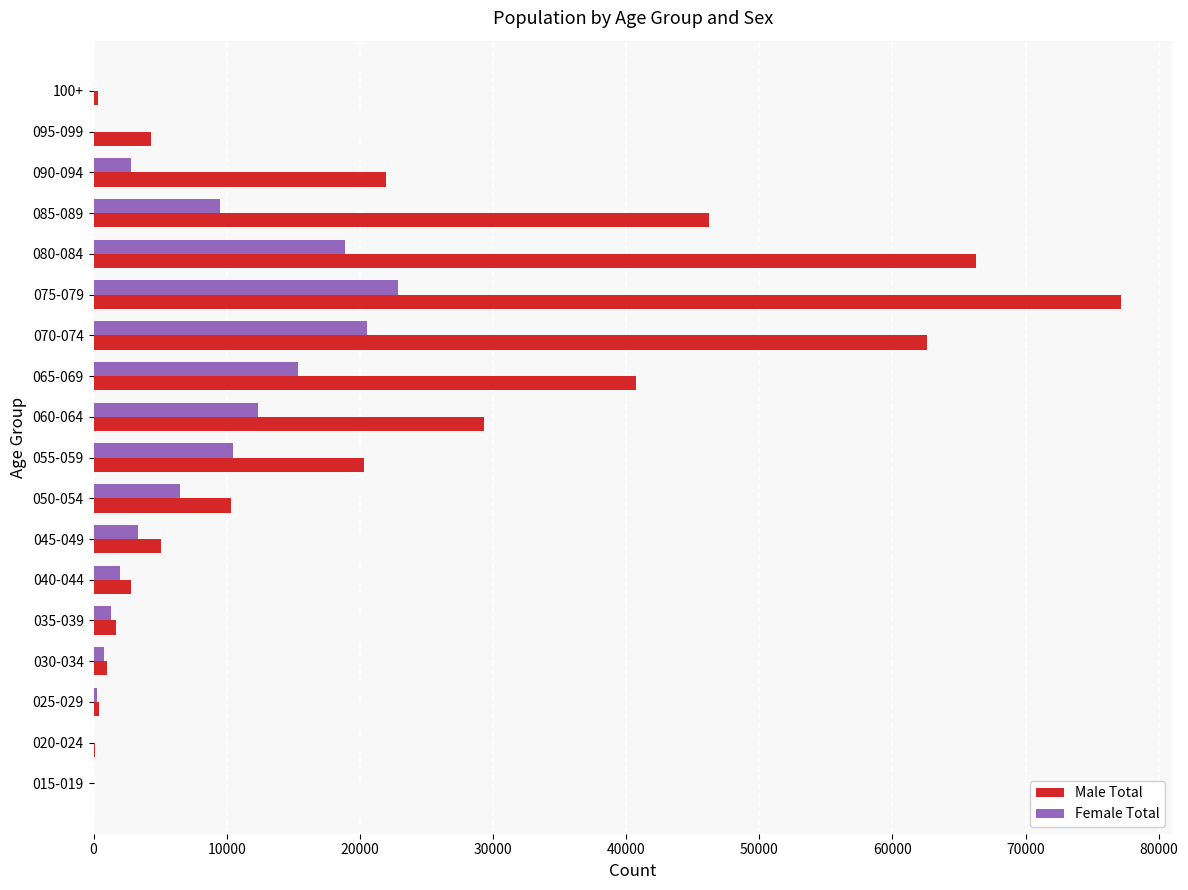

Which series changed the most between 015-019 and 070-074?

Male Total